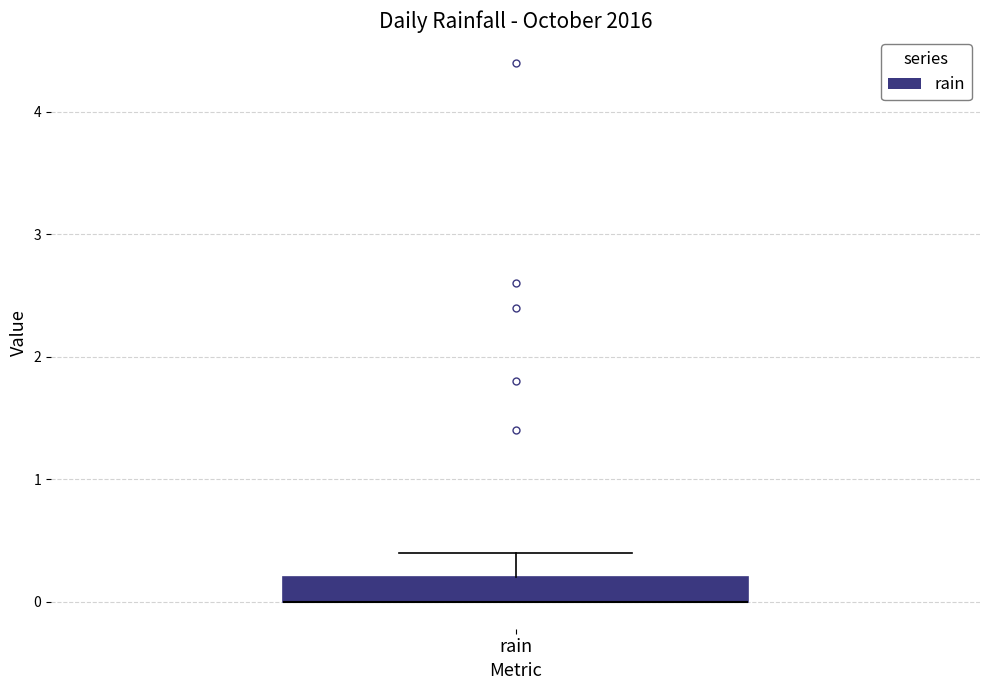

Transcribe this box plot: give where the median line is, the range the box spans, and where the two whiskers end, as read against the y-axis. The values are not printed on the chart, so give them approximately, as read against the axis.

median 0.0 (drawn on the box's lower edge), box 0.0 to 0.2, whiskers 0.0 to 0.4